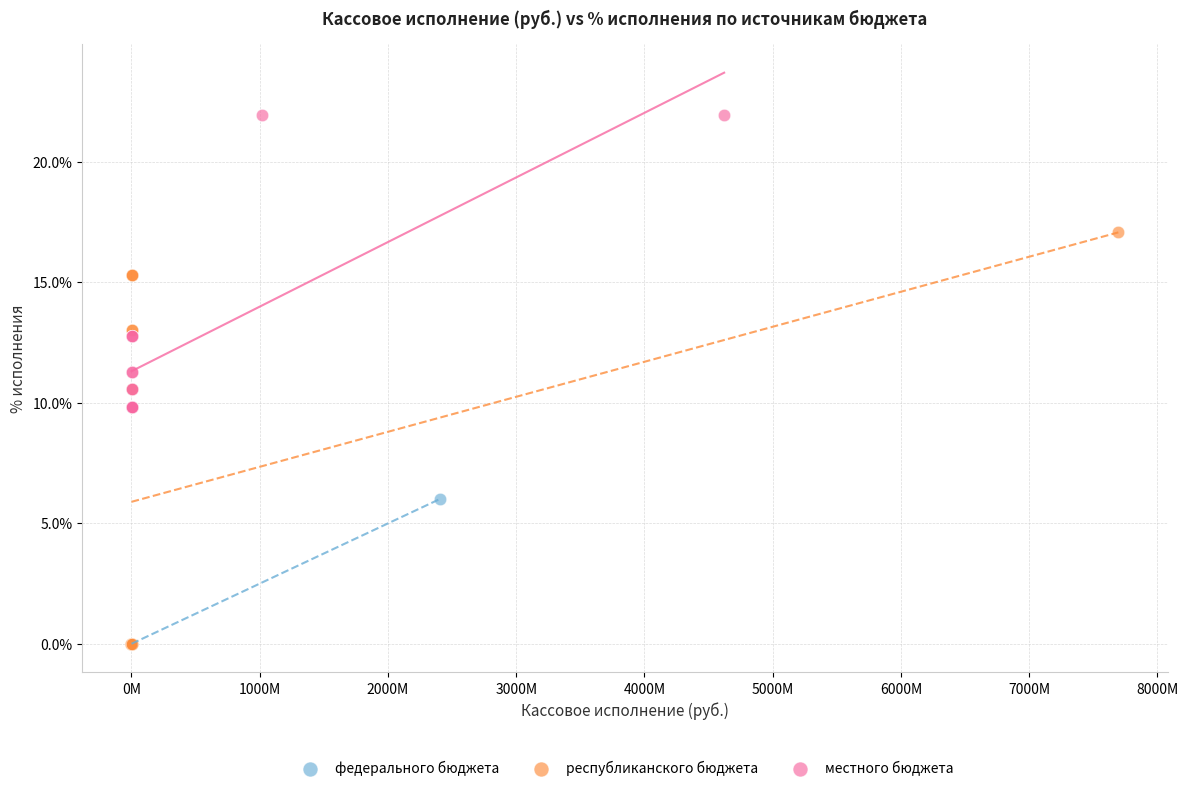

What are all the series names shown in the legend?

федерального бюджета, республиканского бюджета, местного бюджета